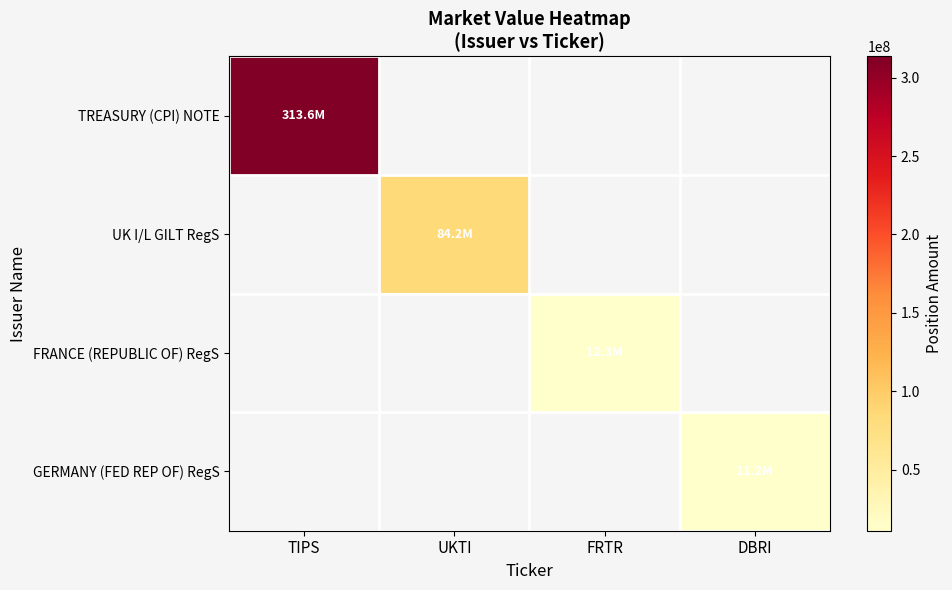

Count the number of categories in the chart.

4